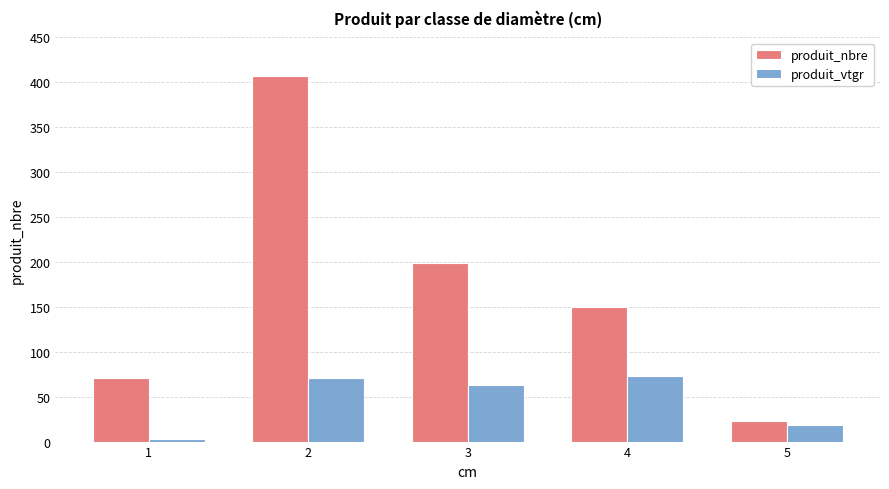

Rank the categories by produit_nbre value from lowest to highest.

5, 1, 4, 3, 2